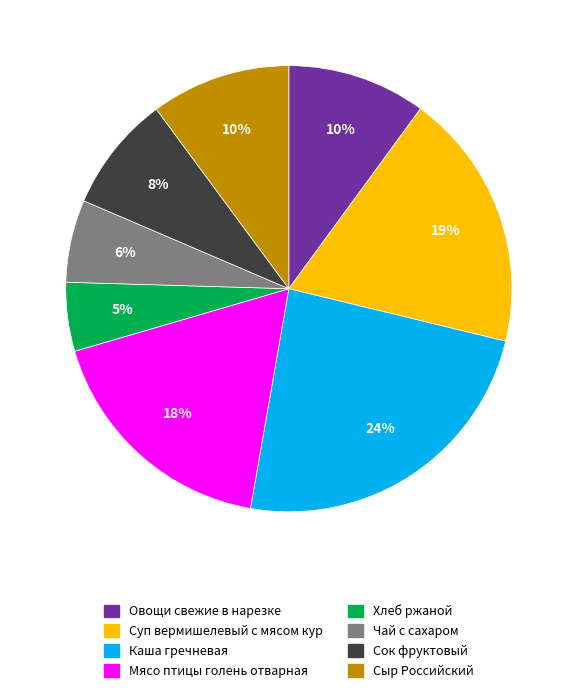

Which slice is the smallest?

Хлеб ржаной